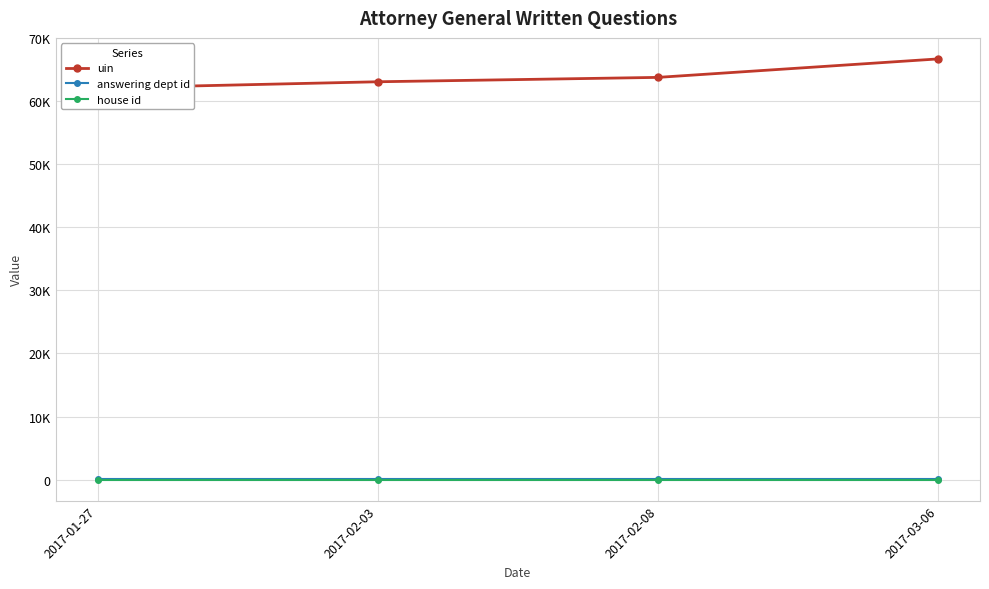

What is the sum of all house id values?

4